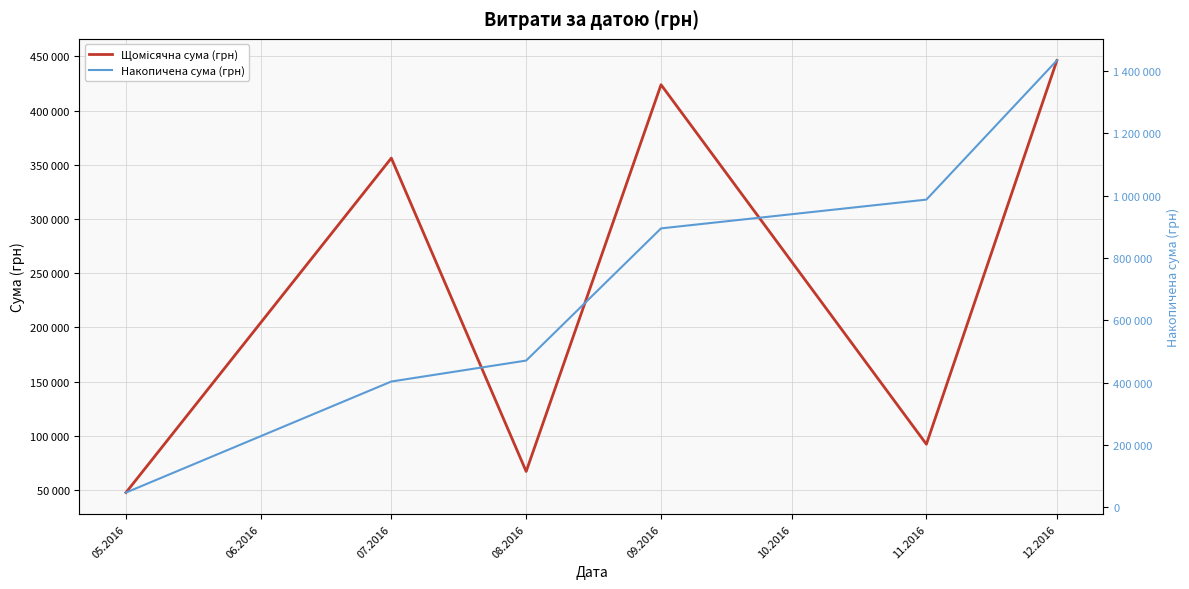

Is this an area chart (filled region under the line)?

No